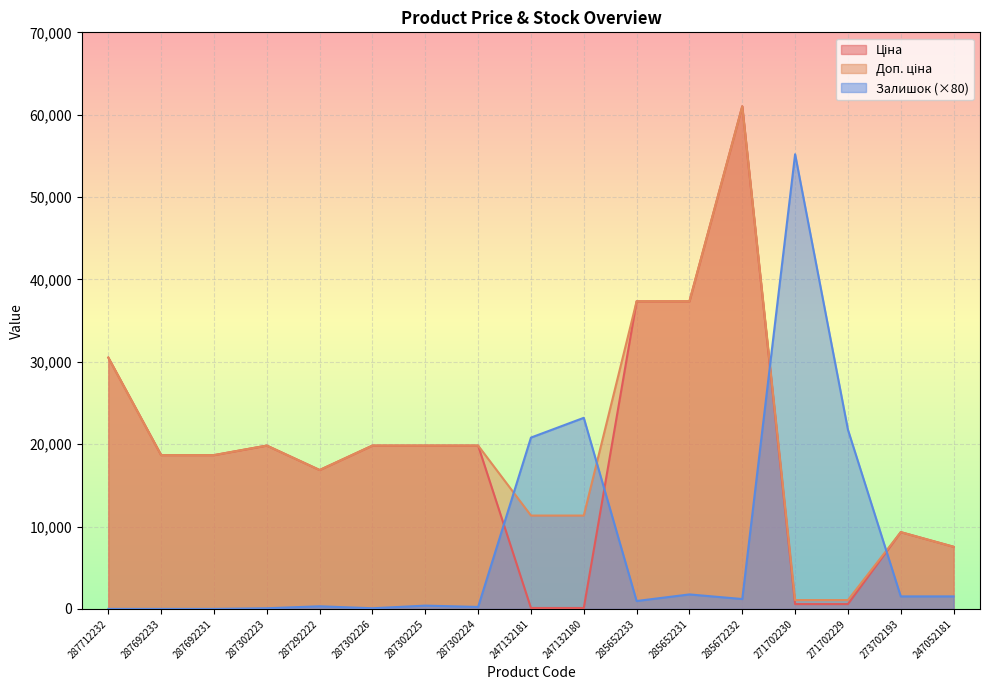

At which label does Доп. ціна reach its peak?

285672232